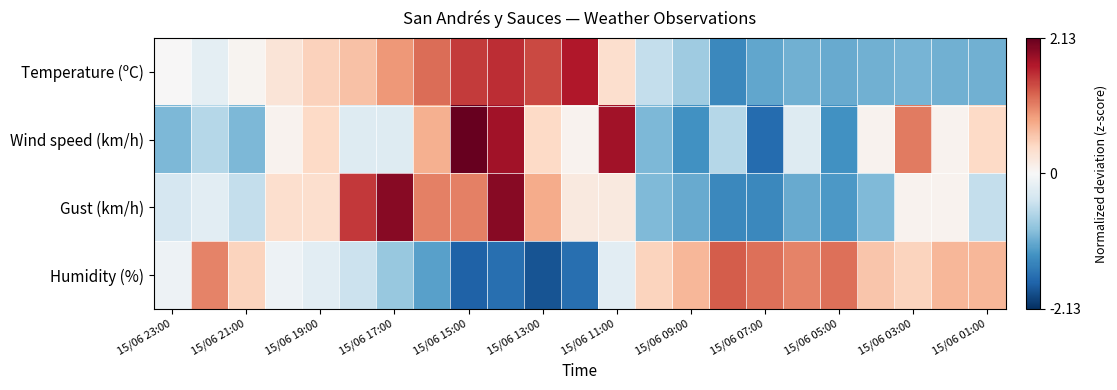

Reading right to left, transcribe all the data shown in this chart.

Temperature (ºC): -1.0	-1.0	-1.0	-1.0	-1.1	-1.0	-1.1	-1.4	-0.8	-0.5	0.4	1.7	1.4	1.6	1.5	1.2	0.9	0.6	0.5	0.3	0.1	-0.2	0.0
Wind speed (km/h): 0.4	0.1	1.1	0.1	-1.3	-0.3	-1.6	-0.6	-1.3	-1.0	1.8	0.1	0.4	1.8	2.1	0.8	-0.3	-0.3	0.4	0.1	-1.0	-0.6	-1.0
Gust (km/h): -0.5	0.1	0.1	-0.9	-1.2	-1.1	-1.4	-1.4	-1.1	-0.9	0.2	0.2	0.8	1.9	1.1	1.1	1.9	1.5	0.4	0.4	-0.5	-0.2	-0.4
Humidity (%): 0.7	0.7	0.5	0.6	1.2	1.1	1.2	1.3	0.7	0.5	-0.2	-1.6	-1.8	-1.6	-1.7	-1.1	-0.8	-0.5	-0.2	-0.1	0.5	1.1	-0.1